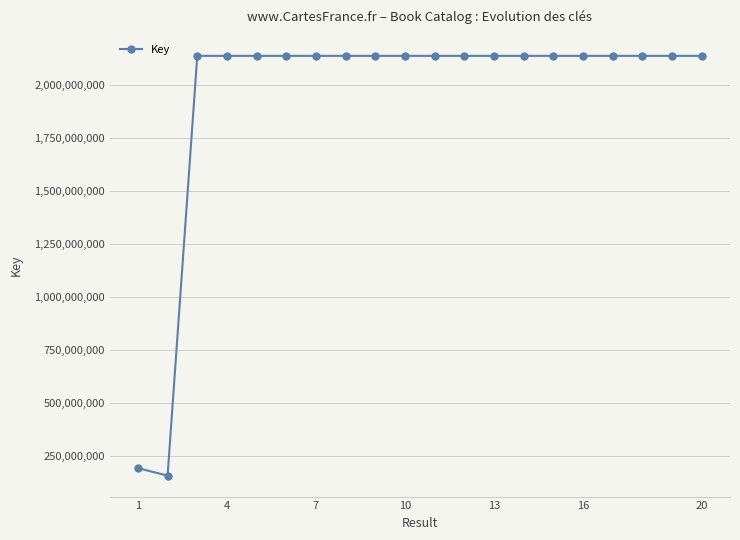

What is the value of the 1st point from the left?

192664993